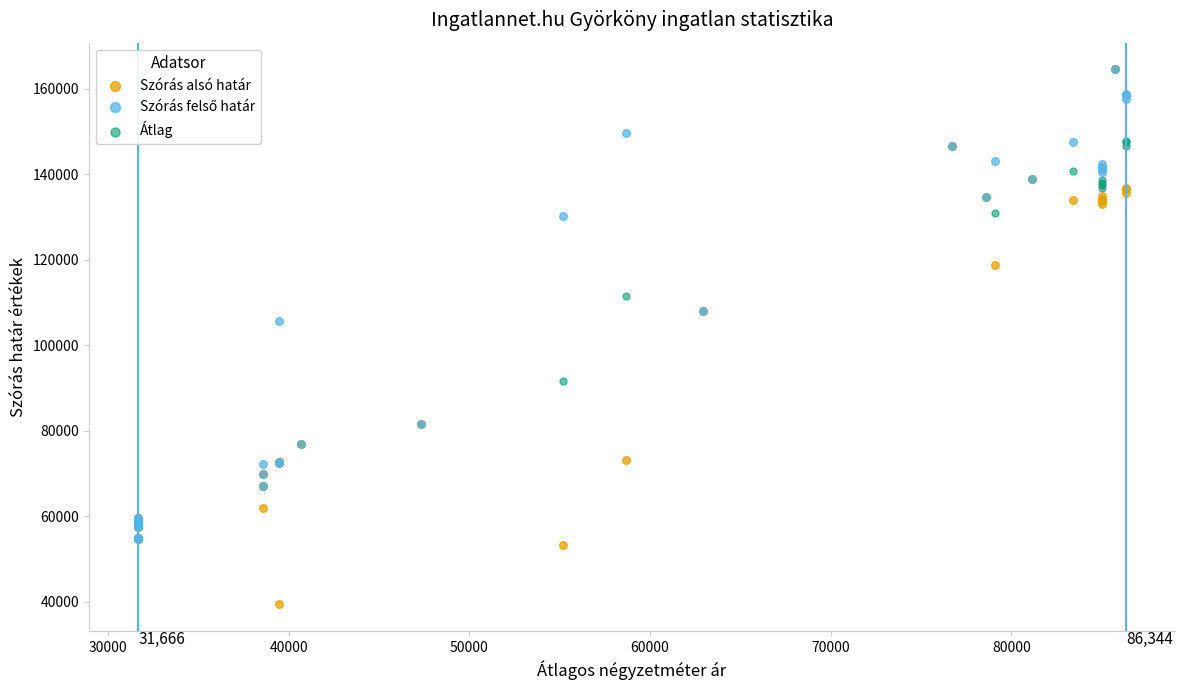

In the Szórás alsó határ series, what Y value is closest to 101935?

108031